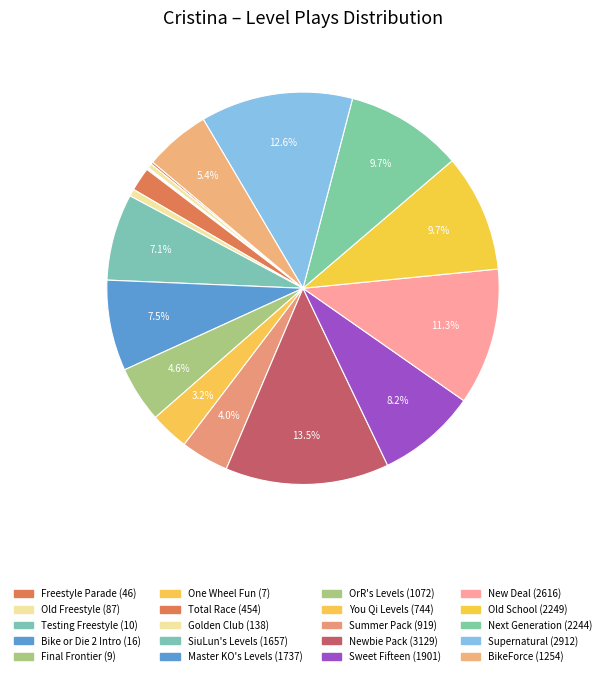

How many slices are in this pie chart?

20